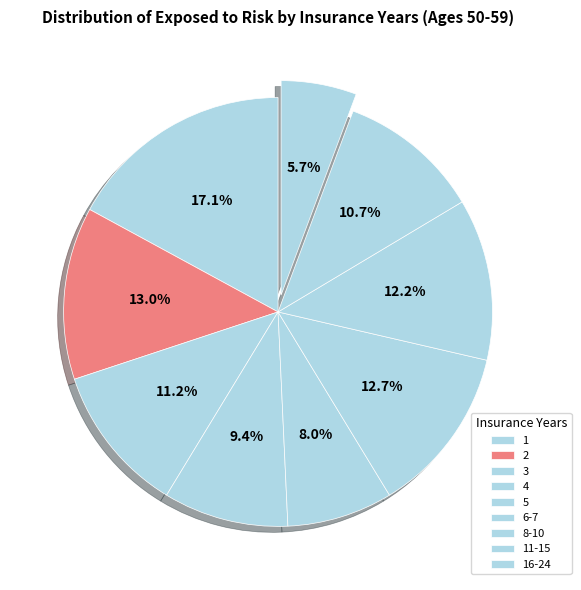

Count the number of slices in the pie.

9